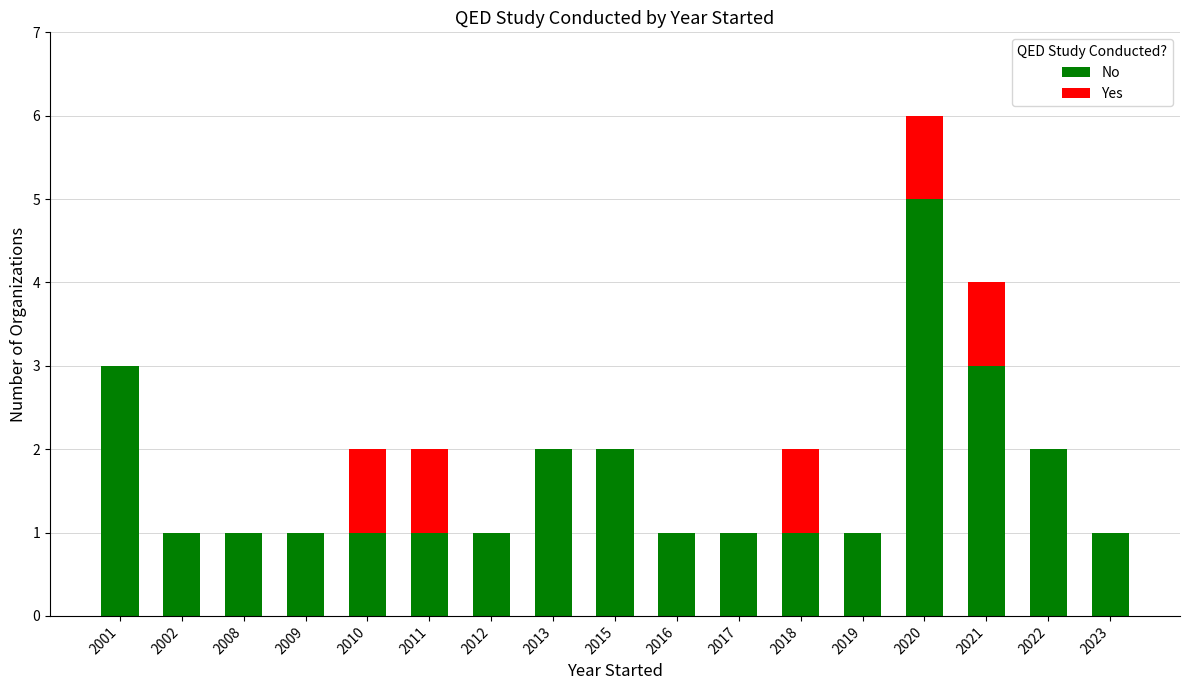

Is it true that No equals 1 at 2010?

True